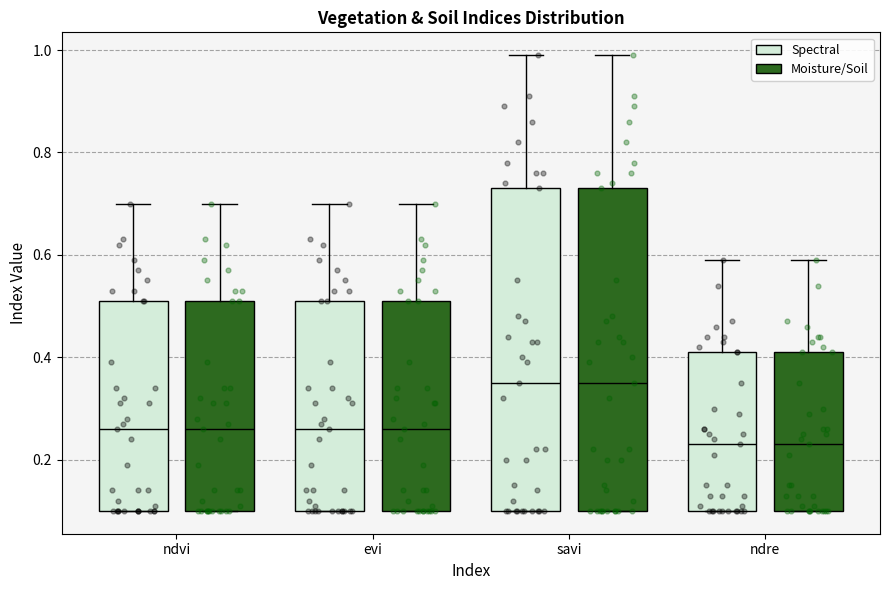

Where does the upper whisker of the box for savi (Spectral) end on the y-axis? The values are not printed on the chart, so give them approximately, as read against the axis.

1.00